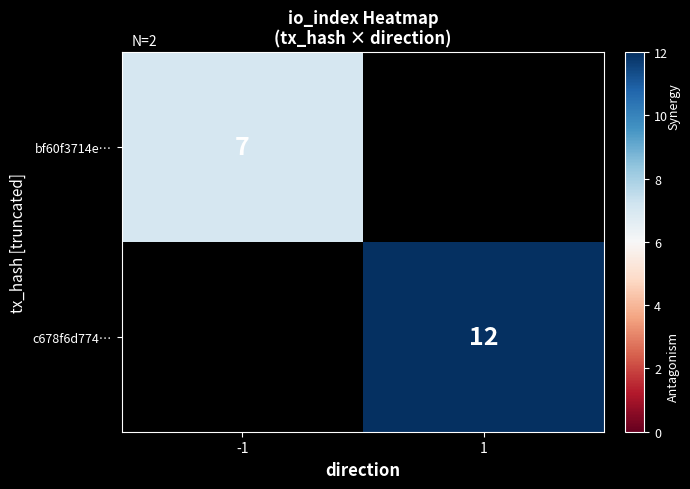

The value of bf60f3714e… at -1 is 7. True or false?

True